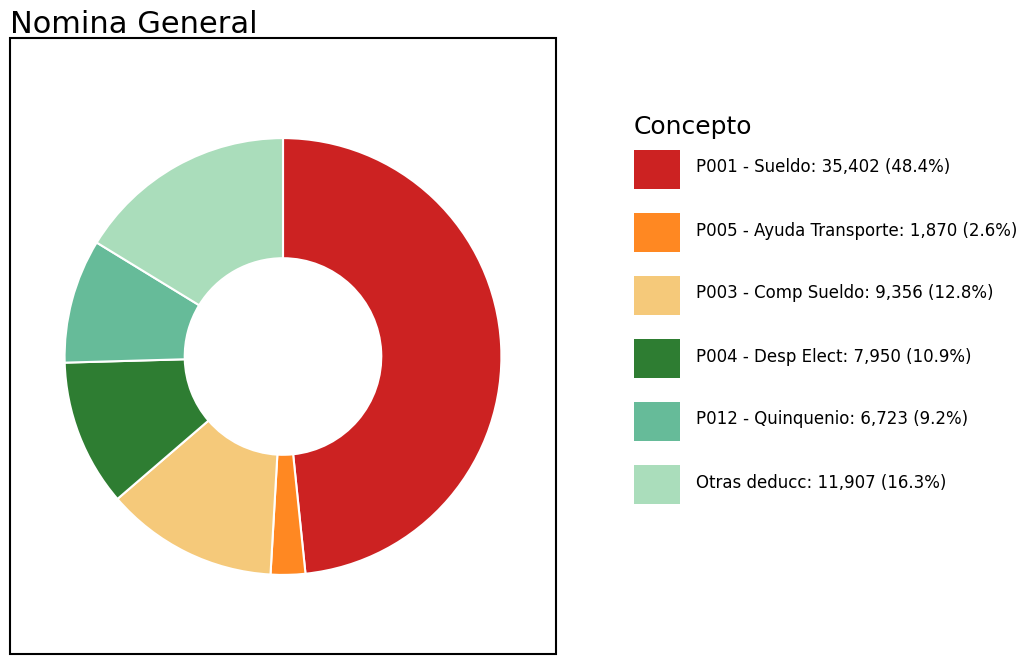

Is there any slice that represents more than half of the pie?

No